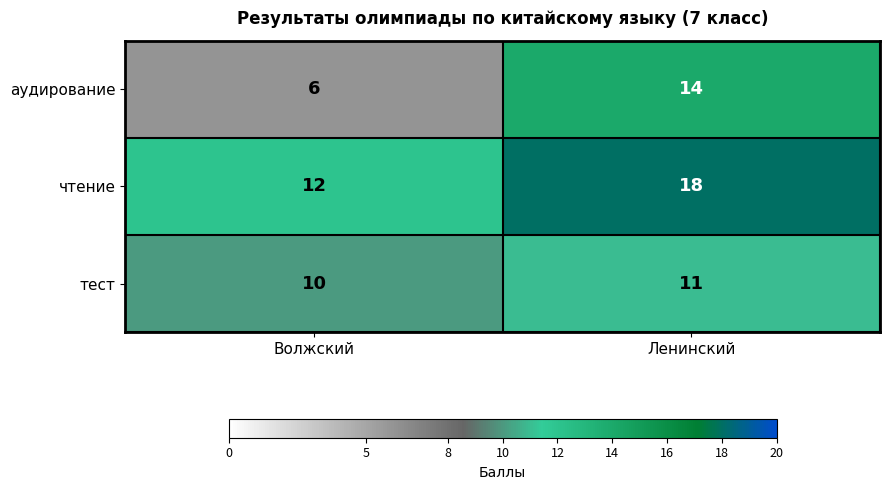

Which series changed the most between Волжский and Ленинский?

аудирование